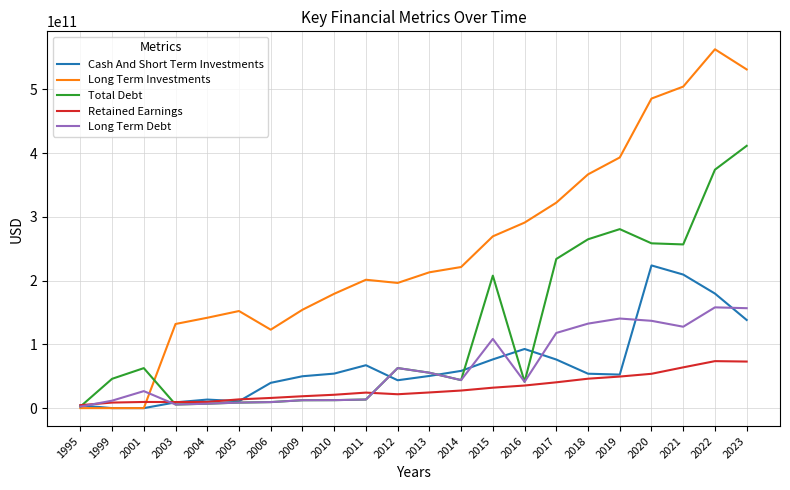

At which category is the sum across all series the highest?

2022